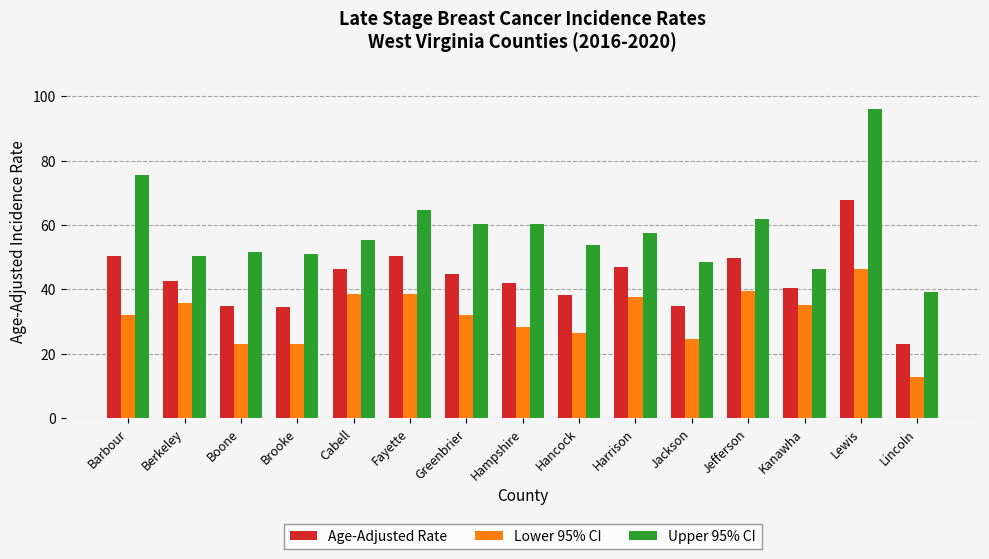

Rank the series by their average value, from highest to lowest.

Upper 95% CI, Age-Adjusted Rate, Lower 95% CI